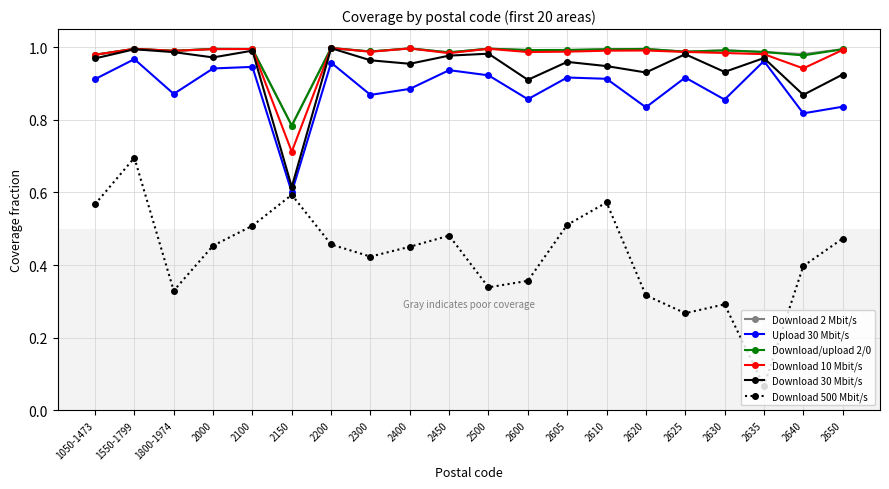

How many lines are shown in the chart?

6